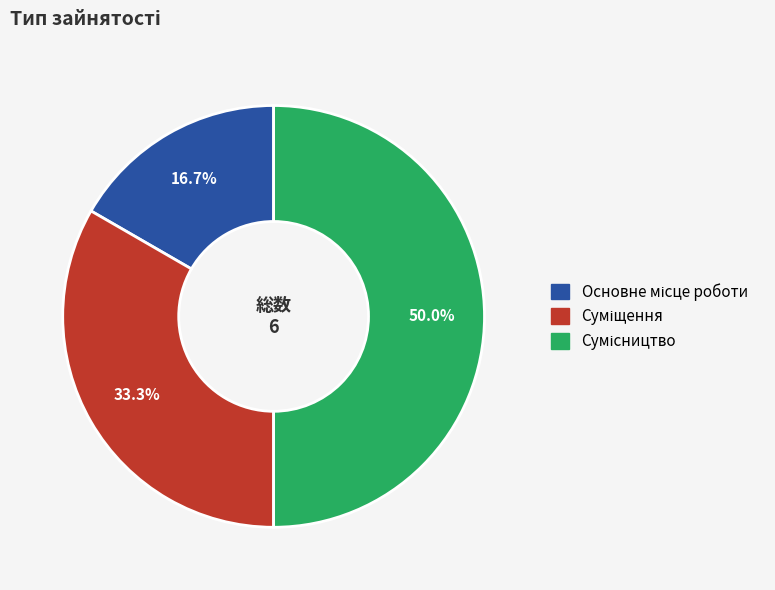

How many slices are in this pie chart?

3